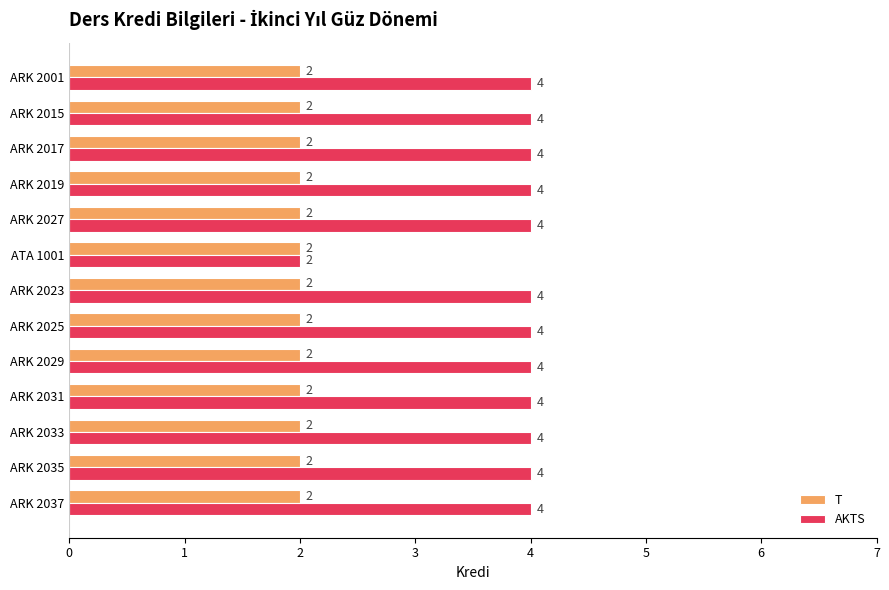

At which label does AKTS reach its minimum?

ATA 1001